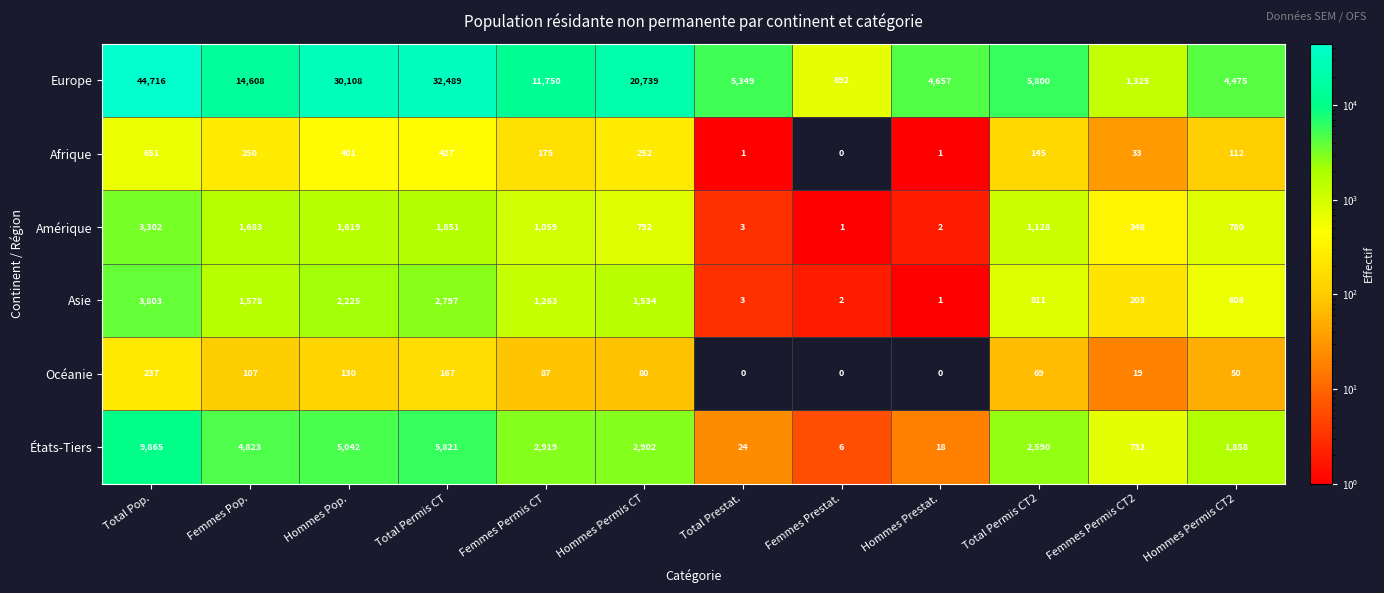

The value of Asie at Hommes Permis CT is 528. True or false?

False